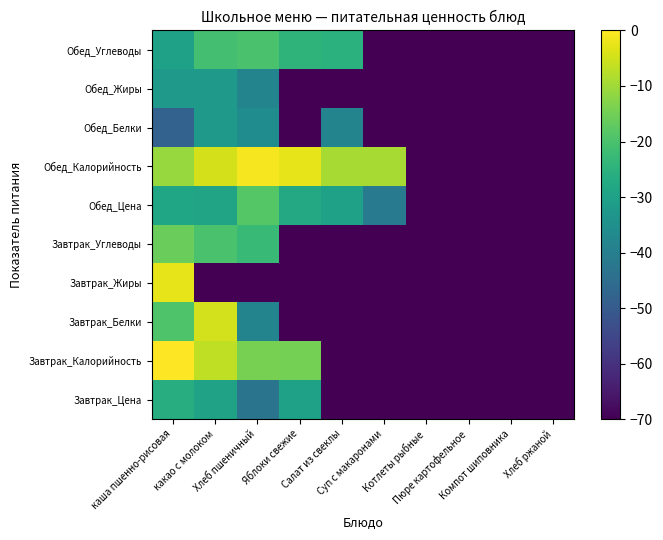

Which has a higher value, Компот шиповника or Пюре картофельное?

Компот шиповника